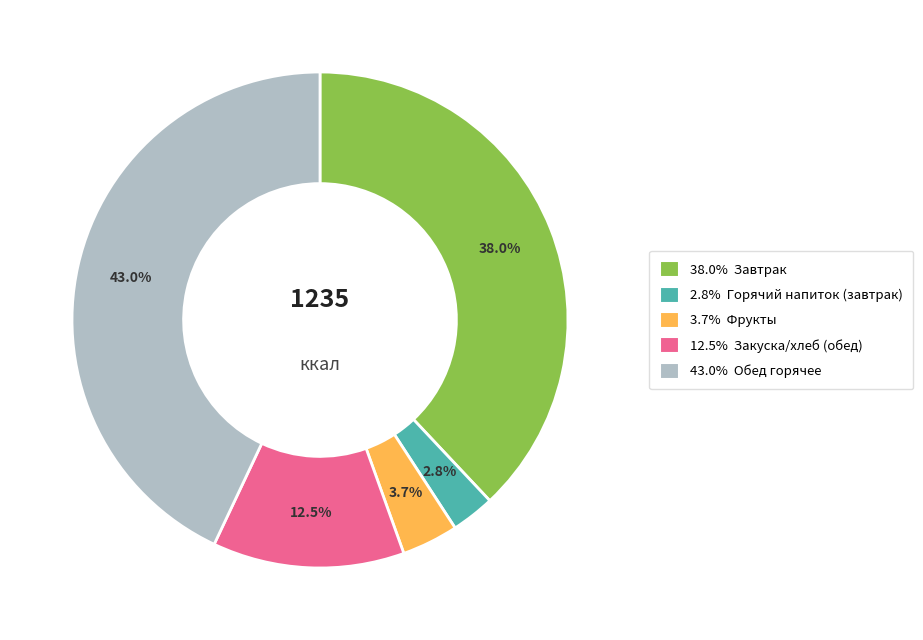

Between 12.5% Закуска/хлеб (обед) and 43.0% Обед горячее, which is larger?

43.0% Обед горячее